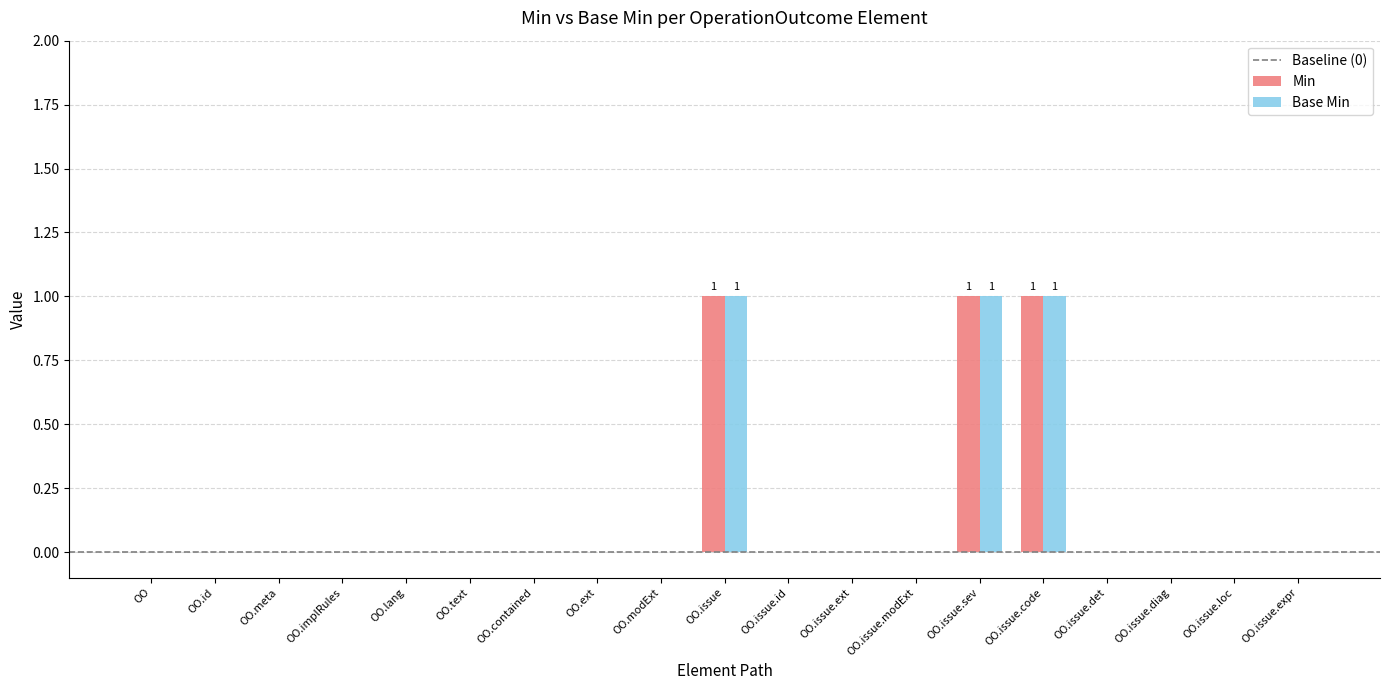

True or false: Min has a value of 0 at OO.issue.loc.

True